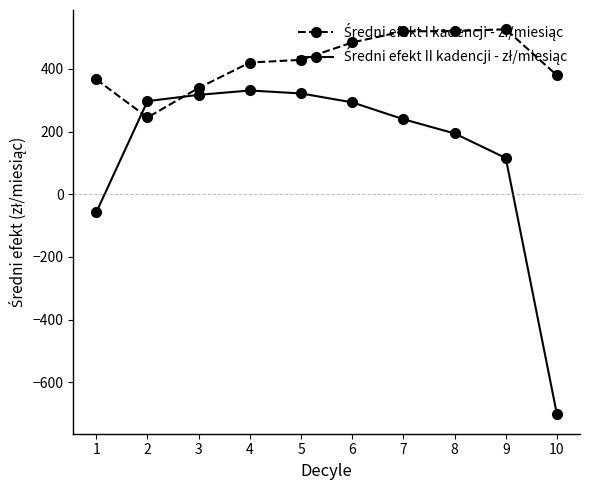

What is the difference between the highest and lowest values at 2?

52.2